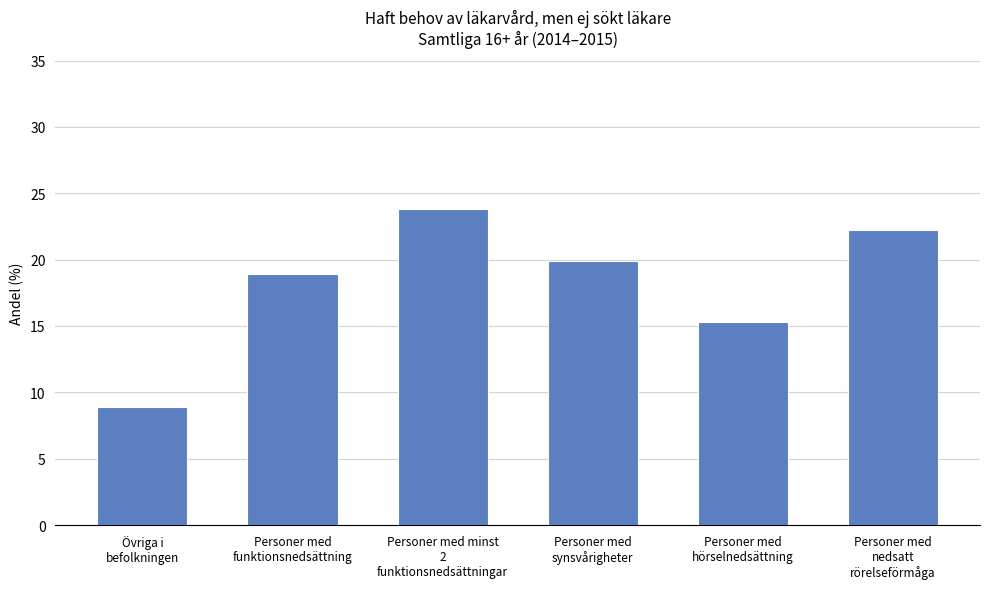

Reading left to right, list all the values displayed in this chart.

8.9	18.9	23.8	19.9	15.3	22.2